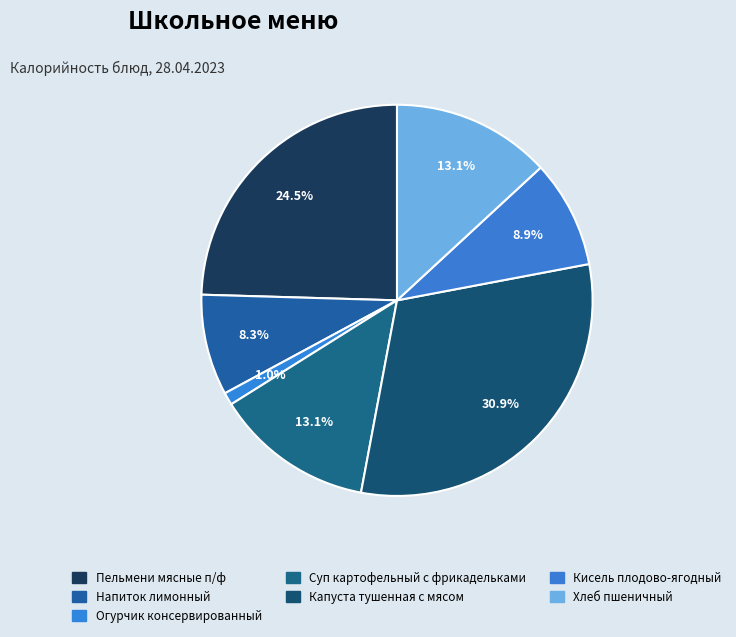

What is the change in value from Капуста тушенная с мясом to Хлеб пшеничный?

-224.0